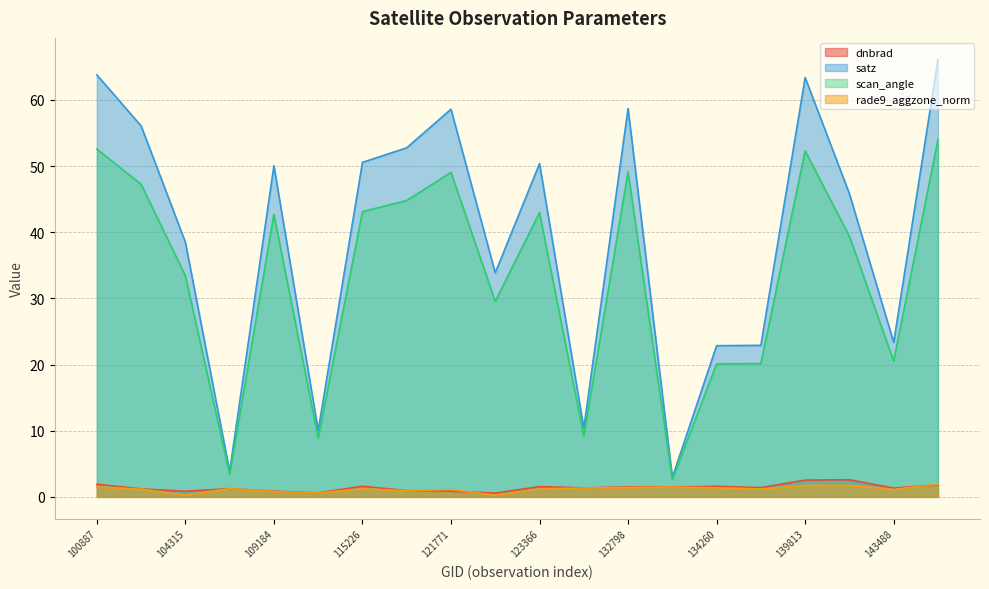

True or false: dnbrad and satz cross at least once.

False